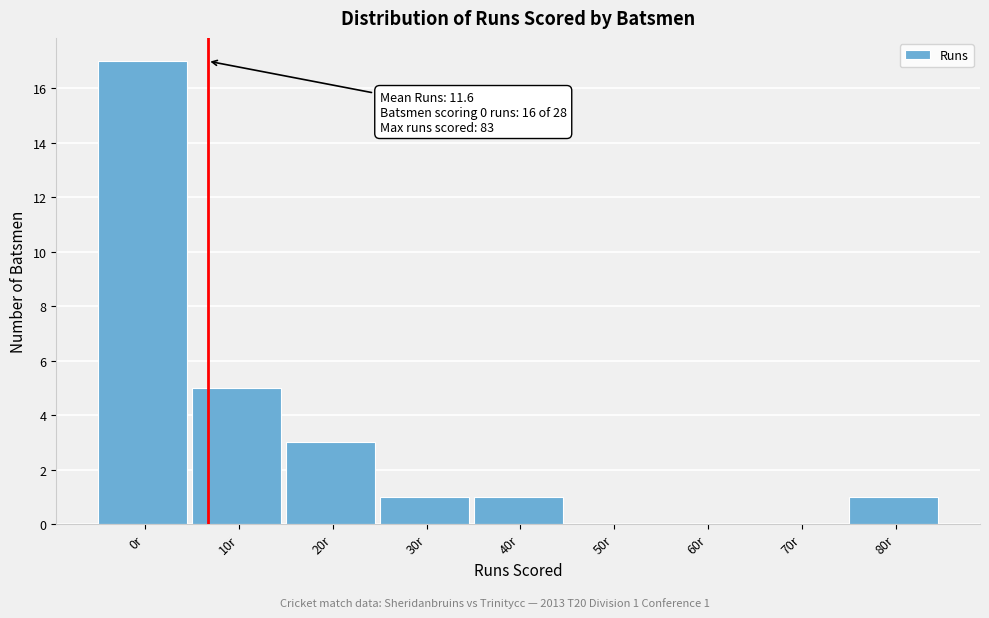

Which label corresponds to the largest value in the chart?

0r